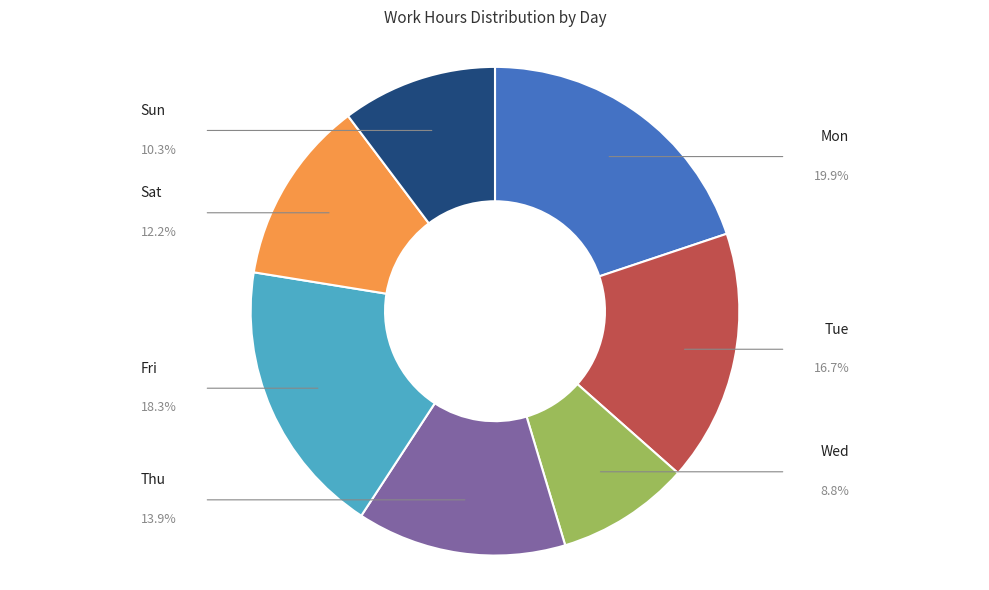

Does any single category account for the majority?

No